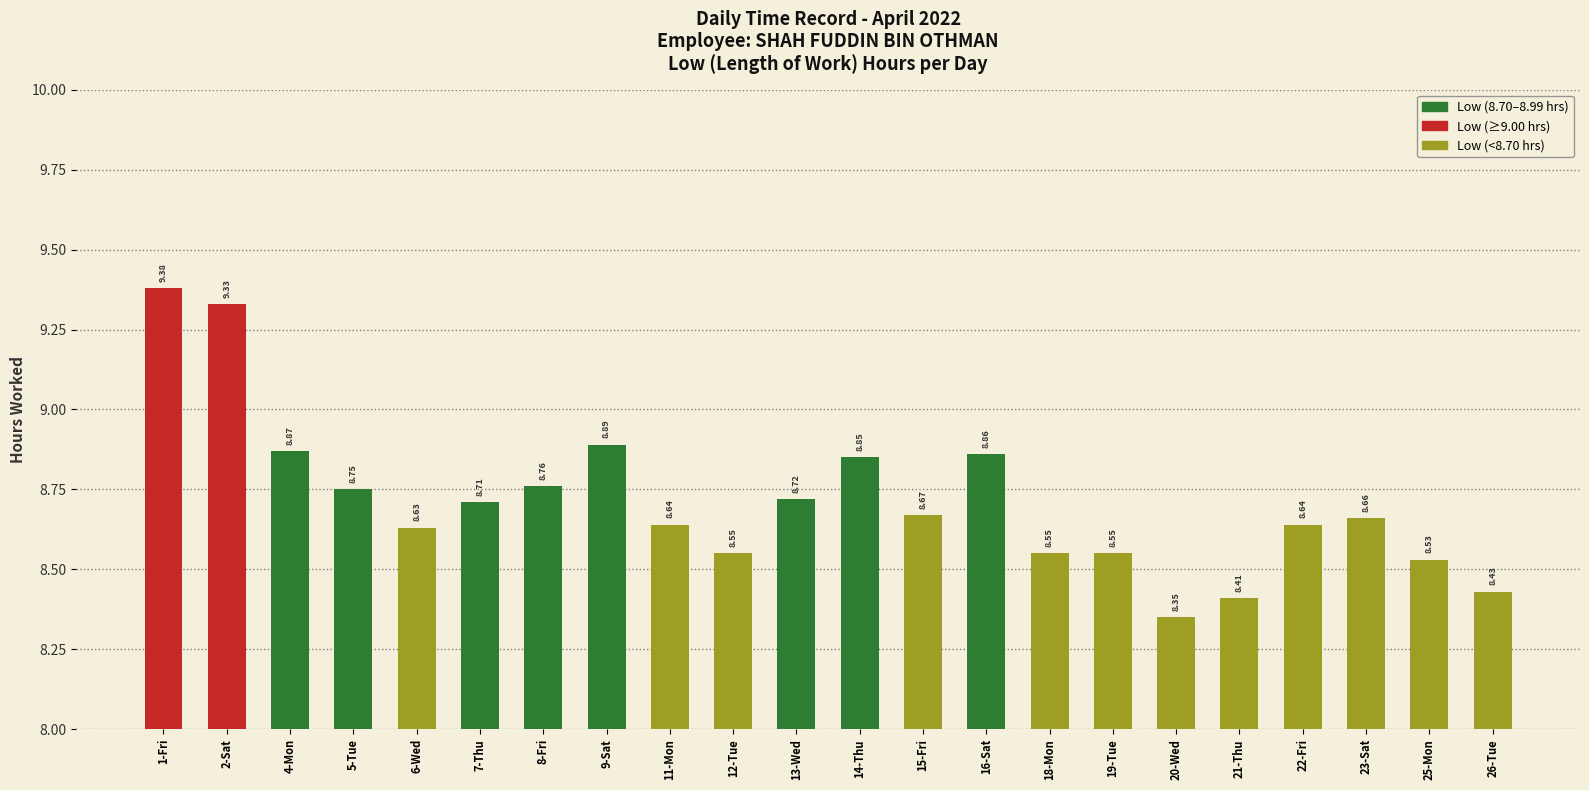

Which category has the highest value across all series?

1-Fri